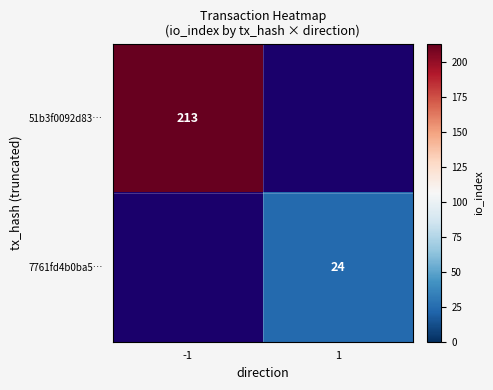

What is the total value across all series at -1?

213